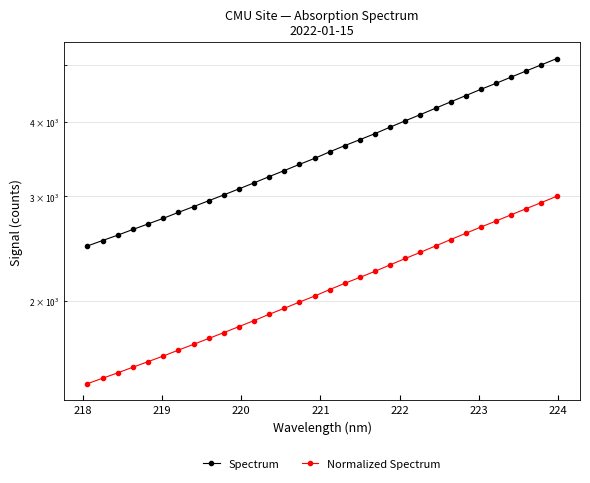

What is the average value of the Normalized Spectrum series?

2120.4